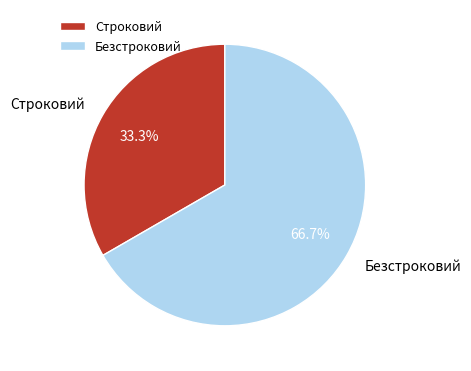

To the nearest percent, what portion does Безстроковий represent?

67%